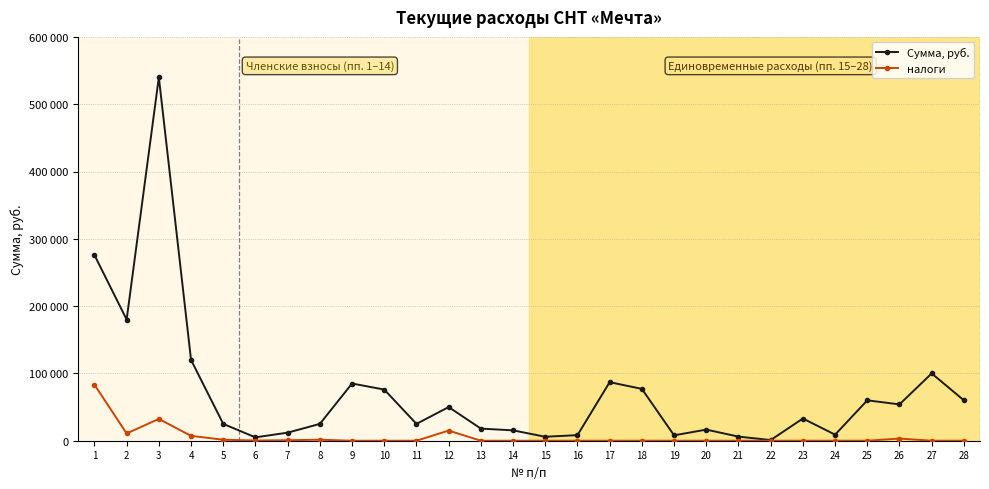

True or false: Сумма, руб. and налоги intersect in this chart.

False